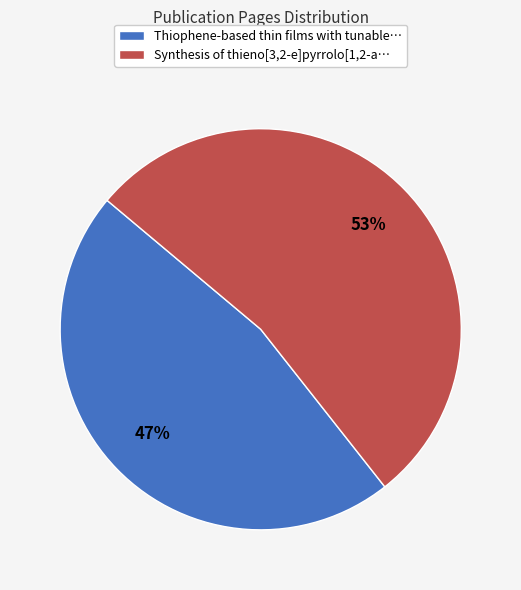

Between Synthesis of thieno[3,2-e]pyrrolo and Thiophene-based thin films, which is larger?

Synthesis of thieno[3,2-e]pyrrolo